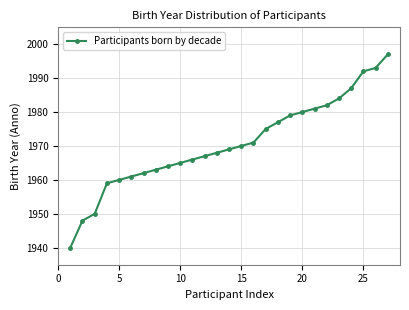

What is the difference between the maximum and minimum values?

57